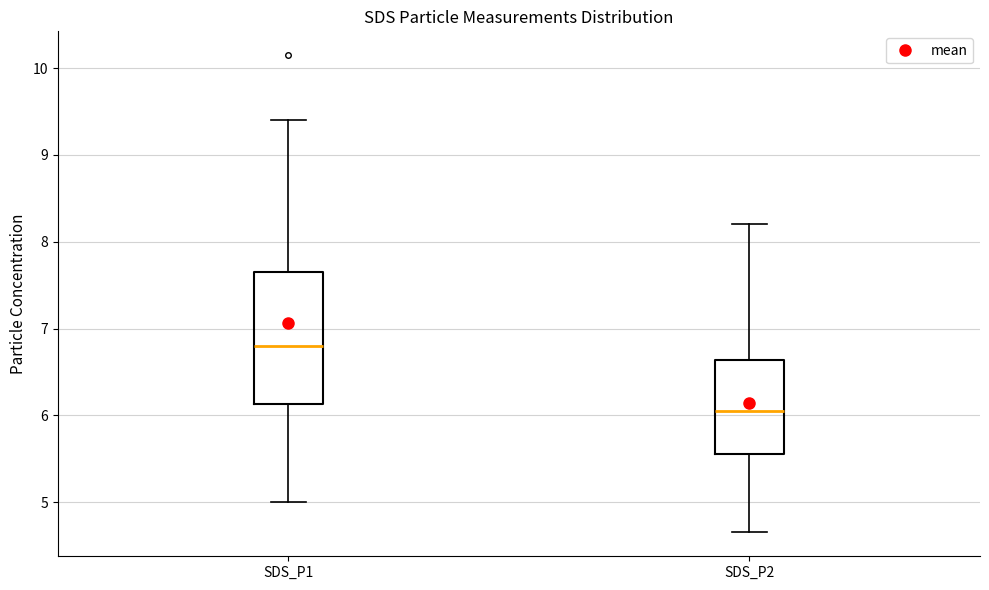

Reading left to right, read every box against the y-axis: the position of its median line, the range the box covers, and the ends of its whiskers. The values are not printed on the chart, so give them approximately, as read against the axis.

SDS_P1: median 6.8, box 6.1 to 7.6, whiskers 5.0 to 9.4
SDS_P2: median 6.1, box 5.6 to 6.6, whiskers 4.7 to 8.2